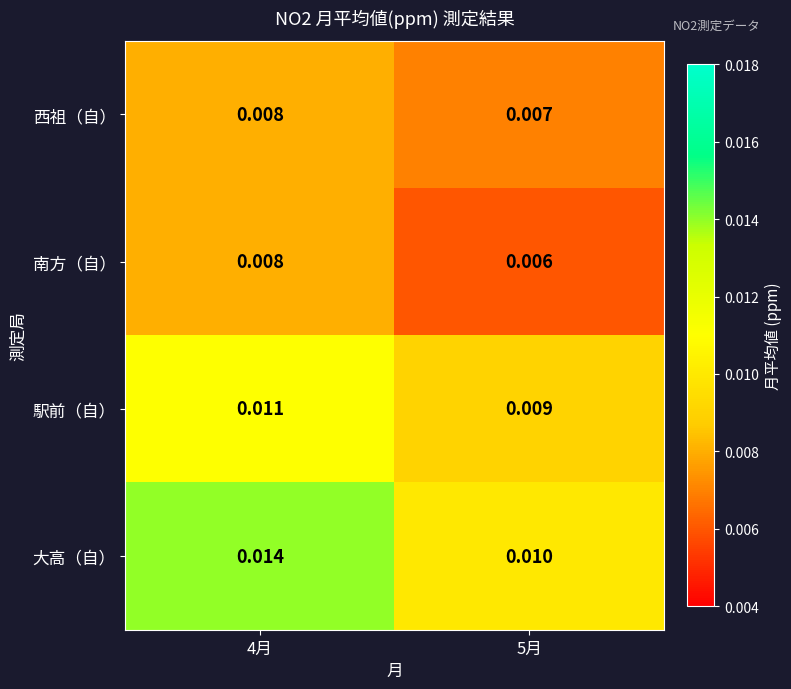

At 5月, list the series in order from smallest to largest.

南方（自）, 西祖（自）, 駅前（自）, 大高（自）